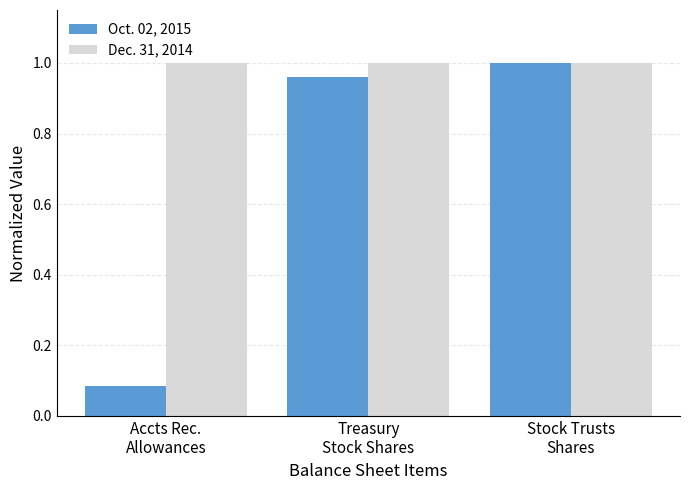

At how many categories does at least one series exceed 0?

3